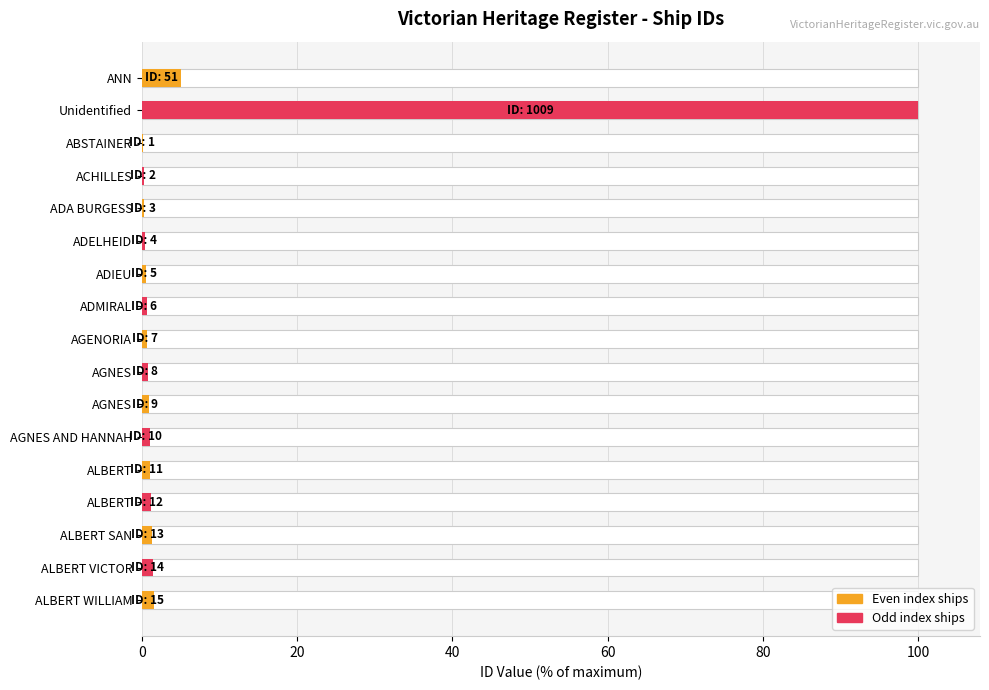

The value at ACHILLES is 0.2. True or false?

True